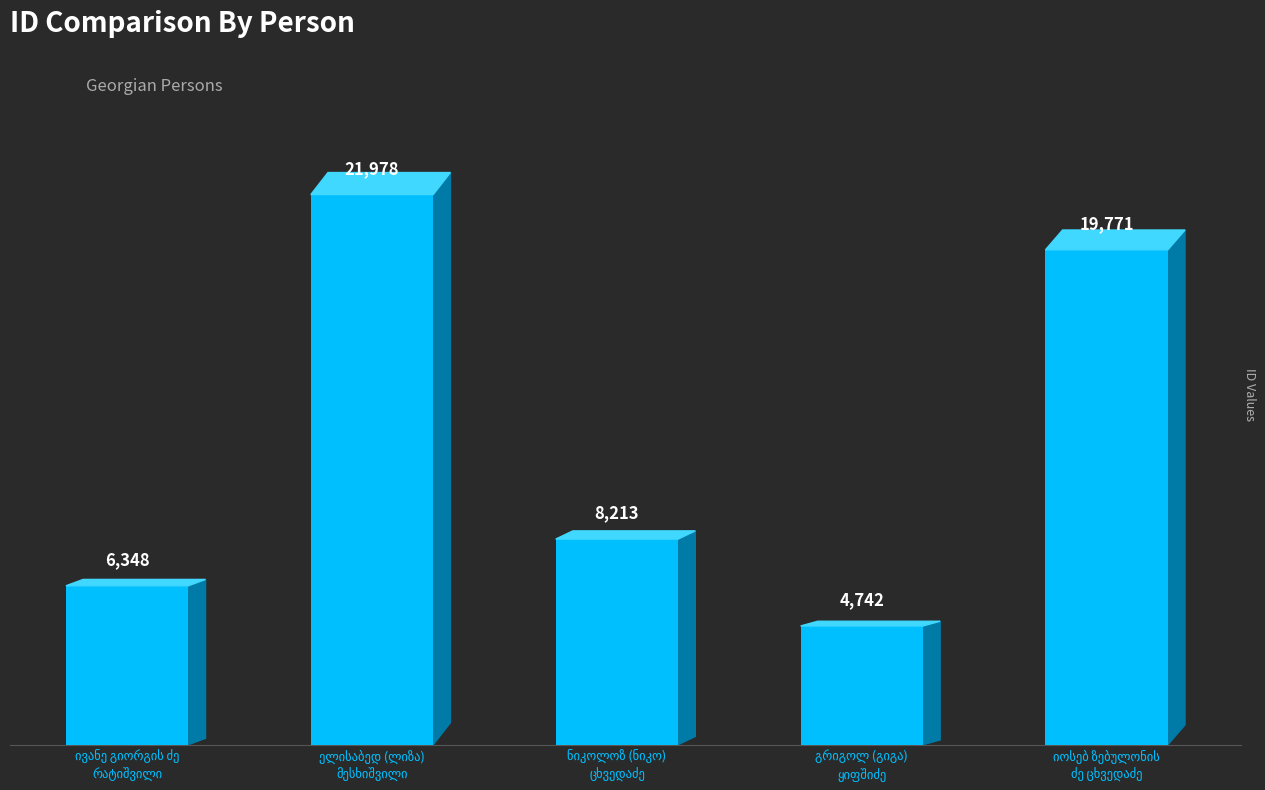

What is the value of the 3rd bar from the left?

8213